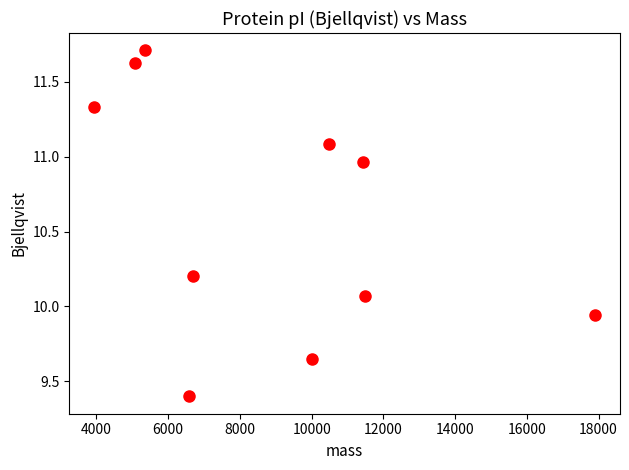

What is the range of Y values (max minus min)?

2.3